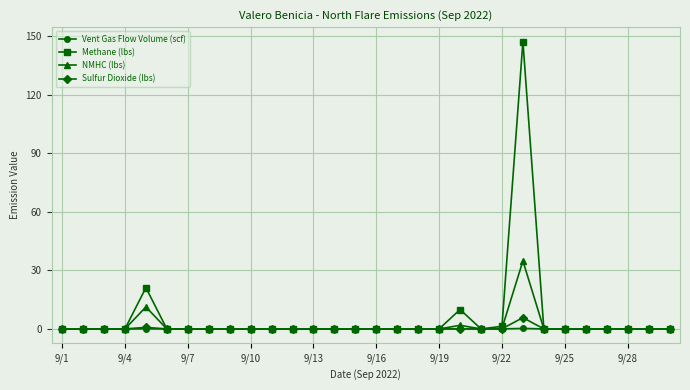

Which series has the widest spread of values?

Methane (lbs)